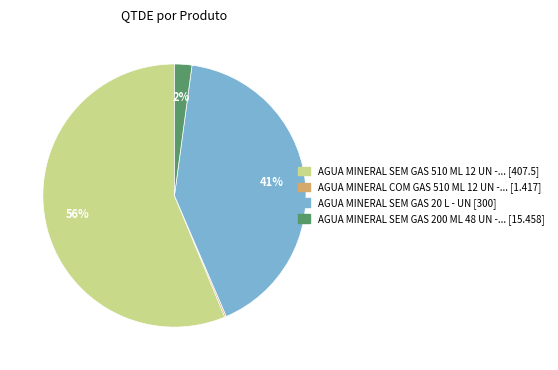

Is there any slice that represents more than half of the pie?

Yes